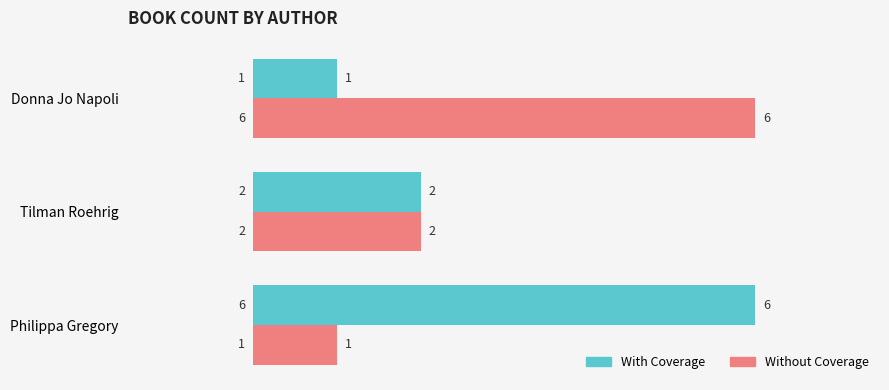

What is the difference between the highest and lowest values at Donna Jo Napoli?

5